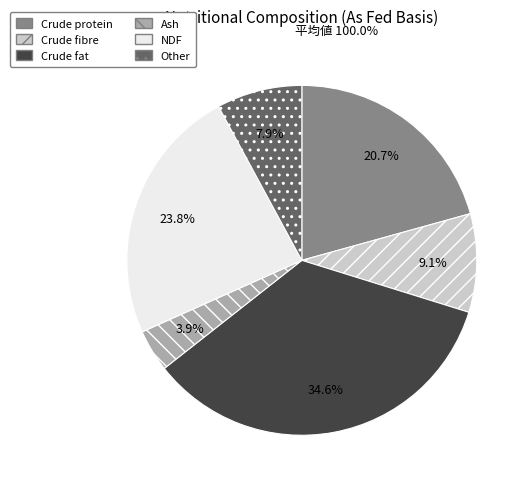

What percentage do Crude protein and Crude fat together represent?

55.3%